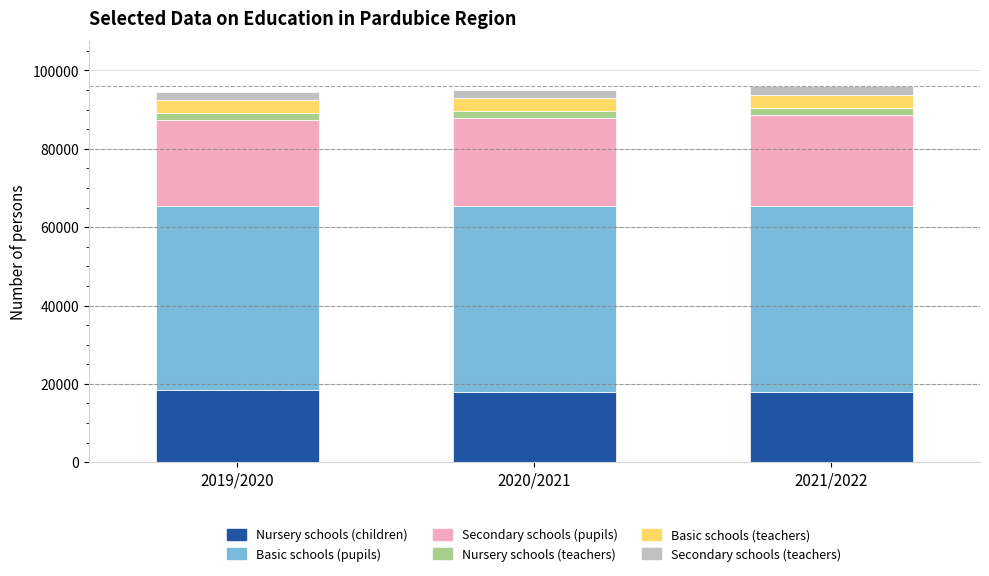

What is the lowest value of the Nursery schools (children) series?

17897.0